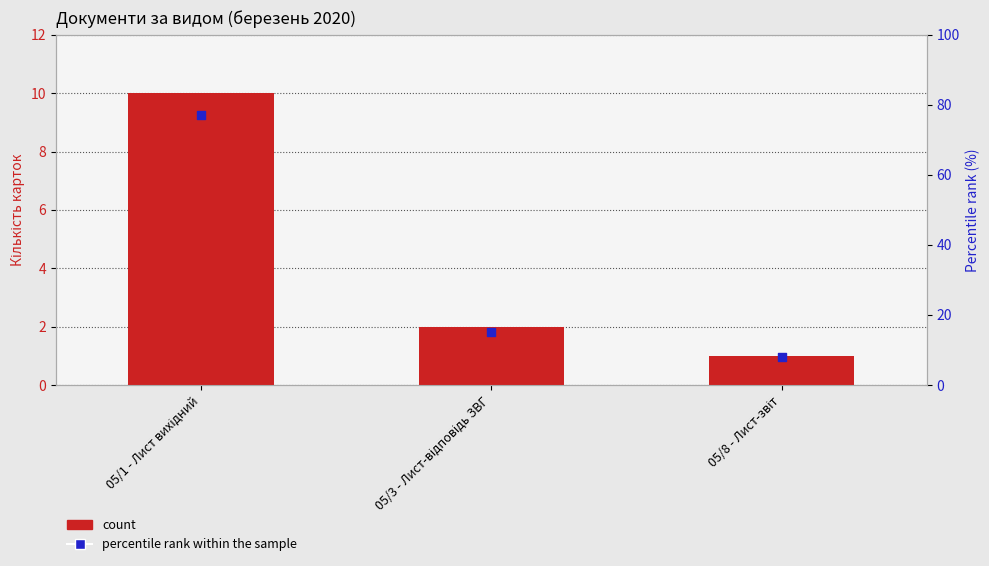

At which category is the sum across all series the highest?

05/1 - Лист вихідний